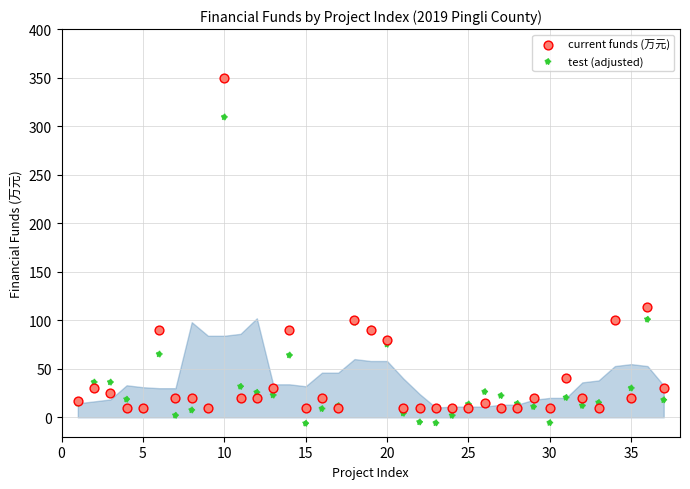

What are all the series names shown in the legend?

current funds (万元), test (adjusted)